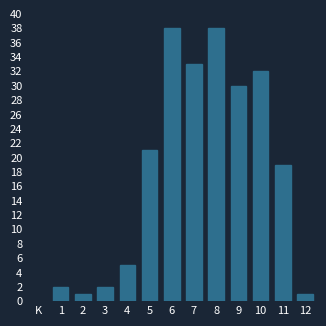

Reading right to left, list all the values displayed in this chart.

1	19	32	30	38	33	38	21	5	2	1	2